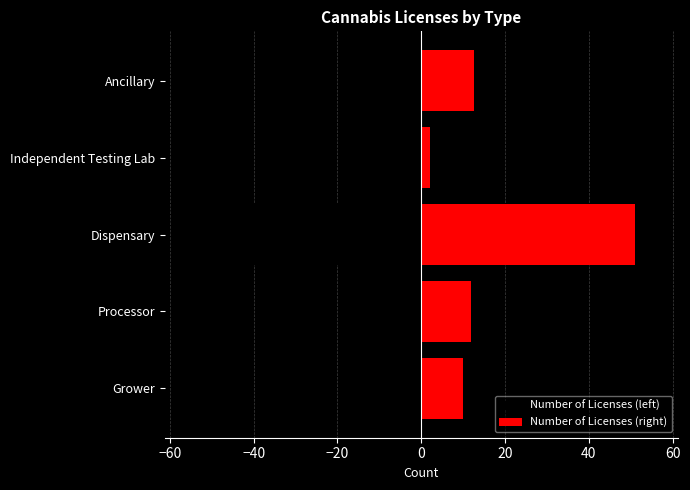

What is the minimum value shown in the chart?

-51.0